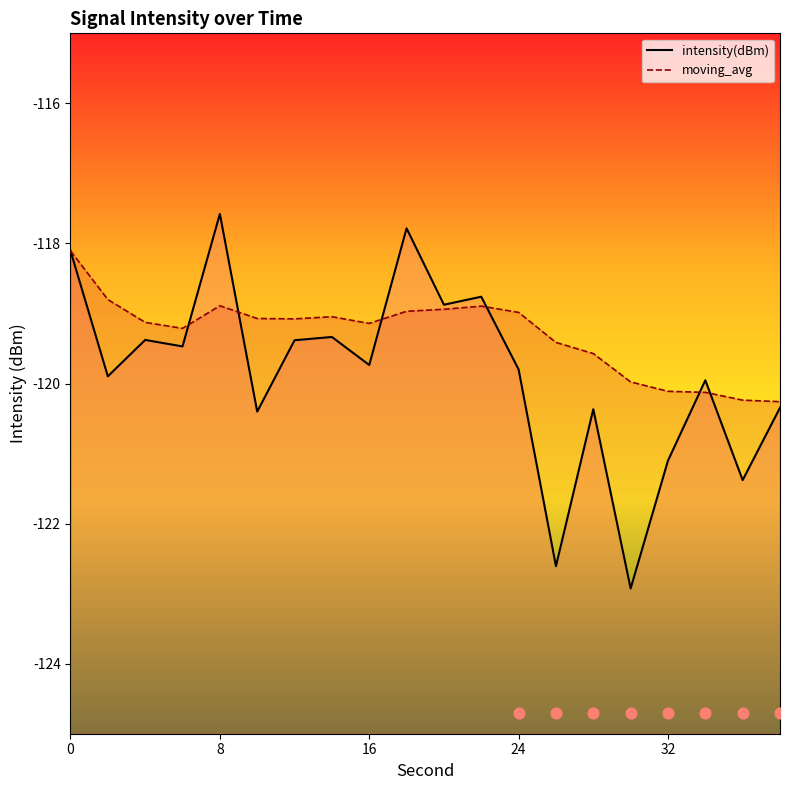

What are all the series names shown in the legend?

intensity(dBm), moving_avg